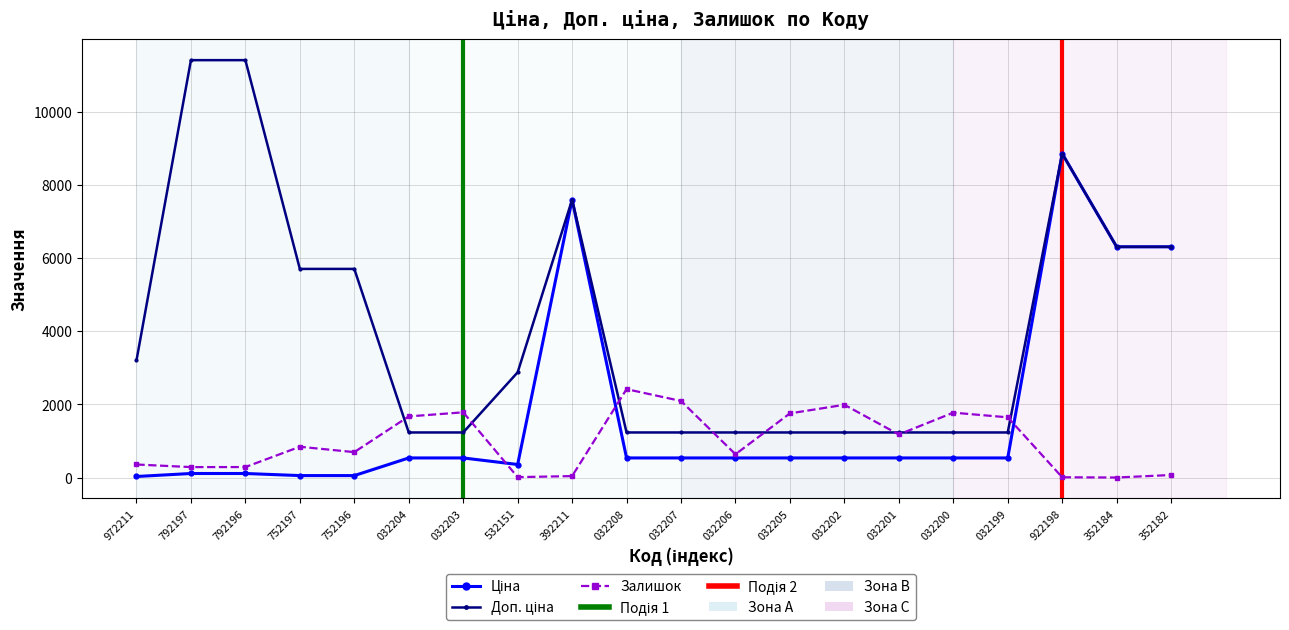

At which category is the sum across all series the highest?

922198